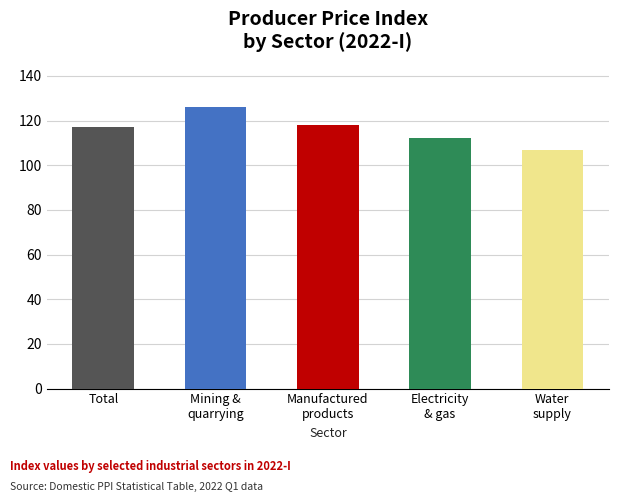

What is the label of the 3rd bar from the left?

Manufactured
products